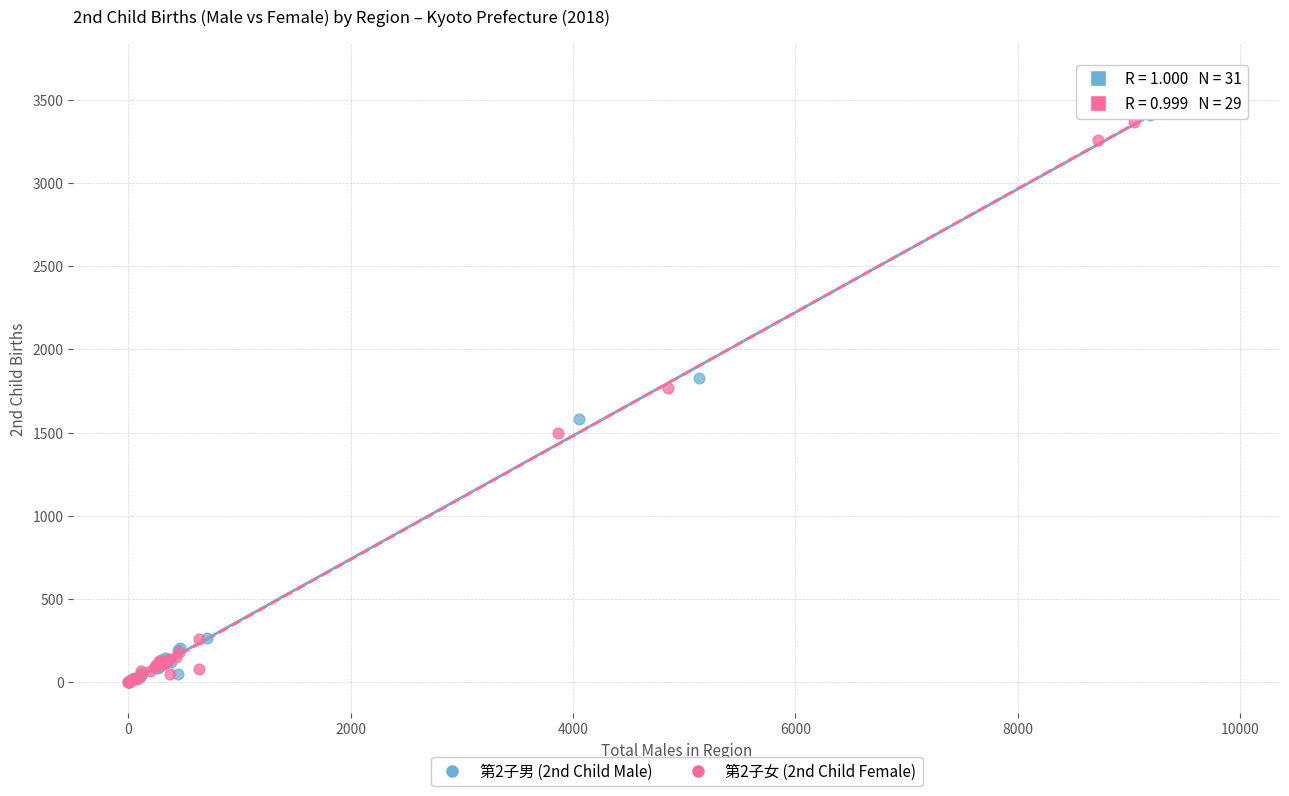

What are all the series names shown in the legend?

第2子男 (2nd Child Male), 第2子女 (2nd Child Female)